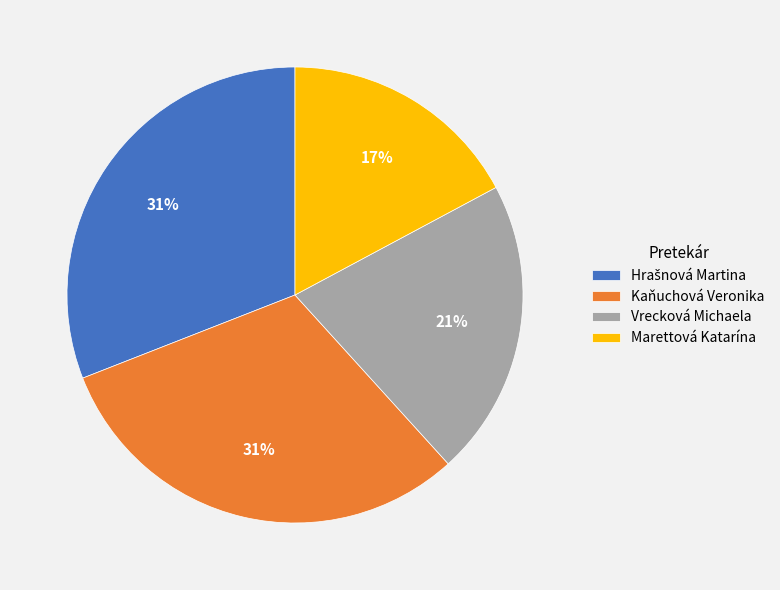

Which category has the smallest portion of the pie?

Marettová Katarína